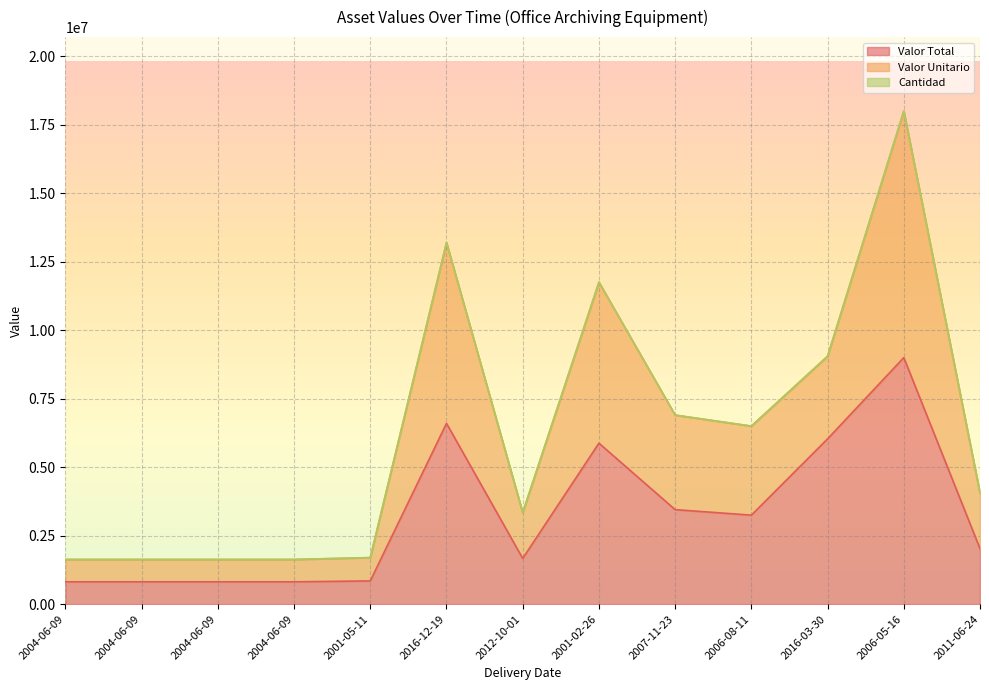

What is the label of the 12th point from the right?

2004-06-09